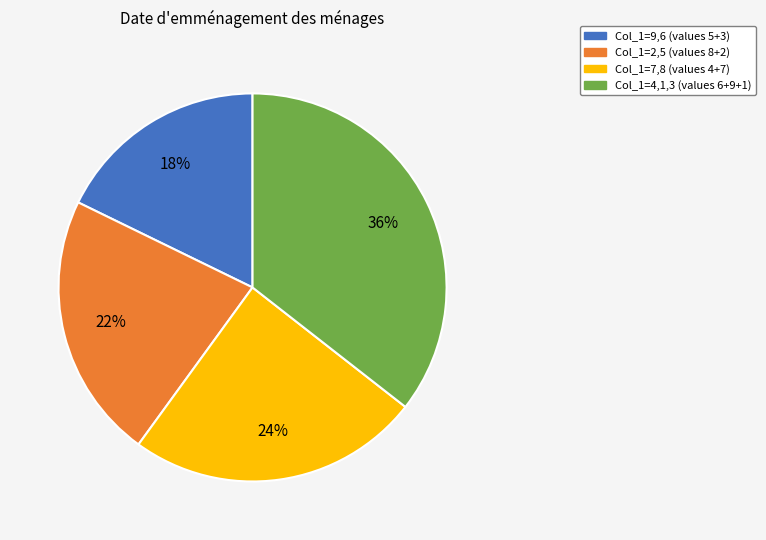

Which slice is the largest?

Col_1=4,1,3 (values 6+9+1)